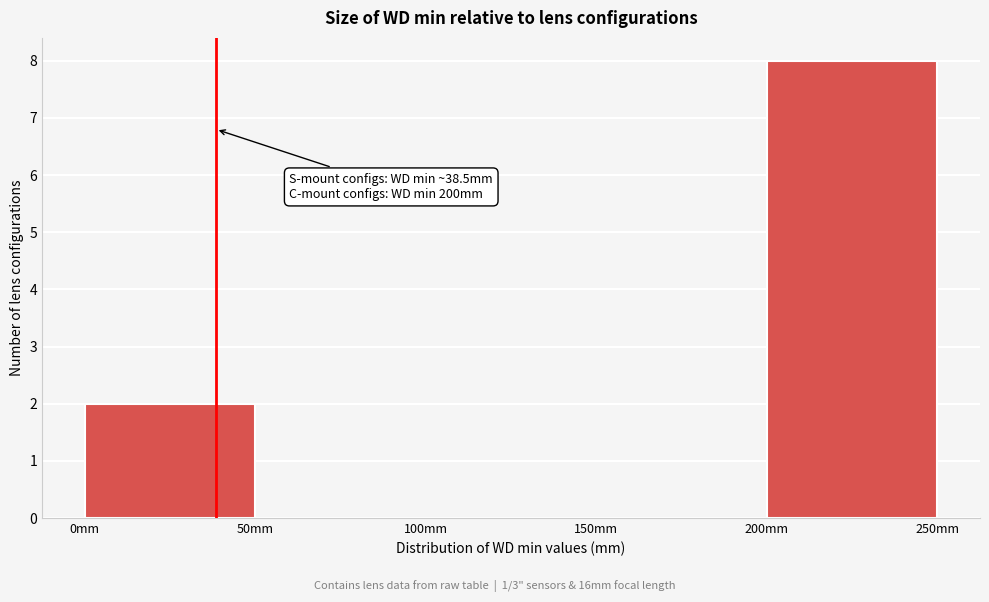

Over which range of the x-axis is the bar tallest?

200 to 250